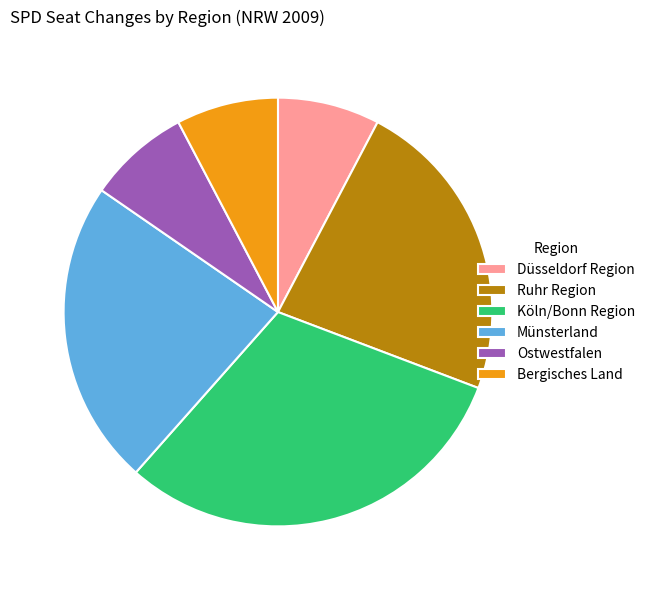

Count the number of slices in the pie.

6